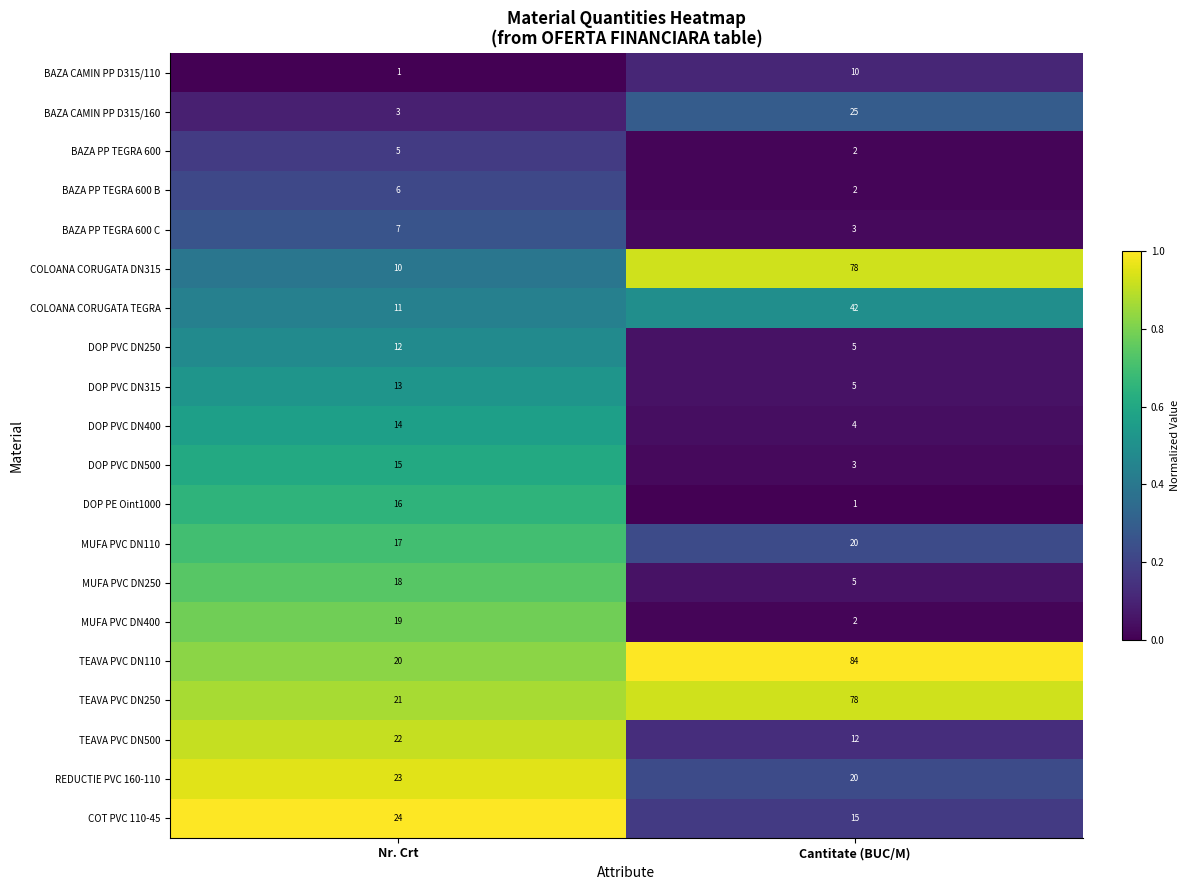

Which series has the largest total across all categories?

TEAVA PVC DN110